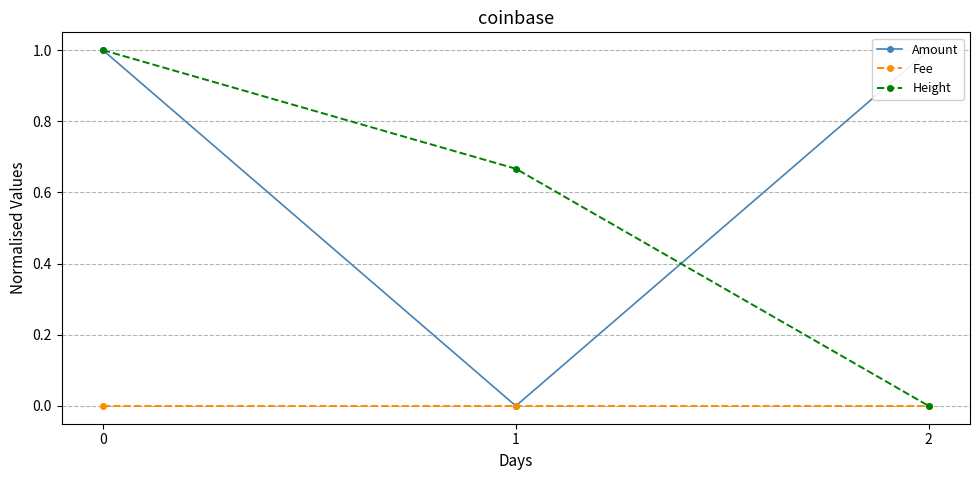

How many Amount values are between 0 and 1?

3